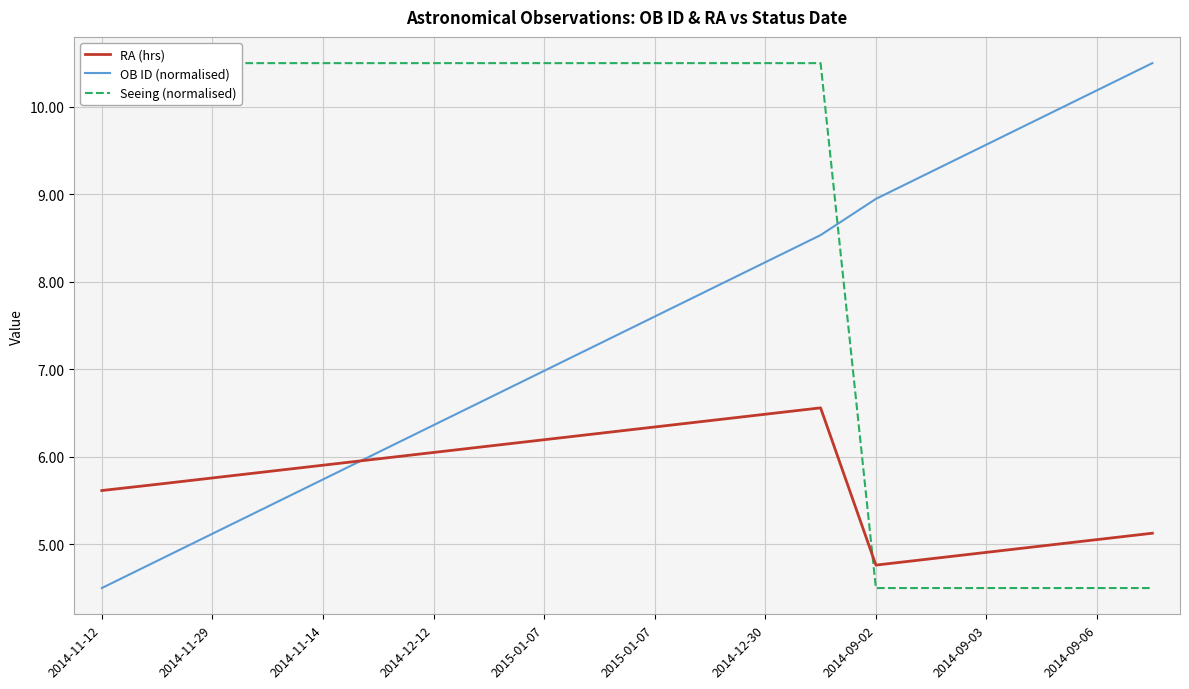

Where do Seeing (normalised) and RA (hrs) first cross each other?

13 and 14